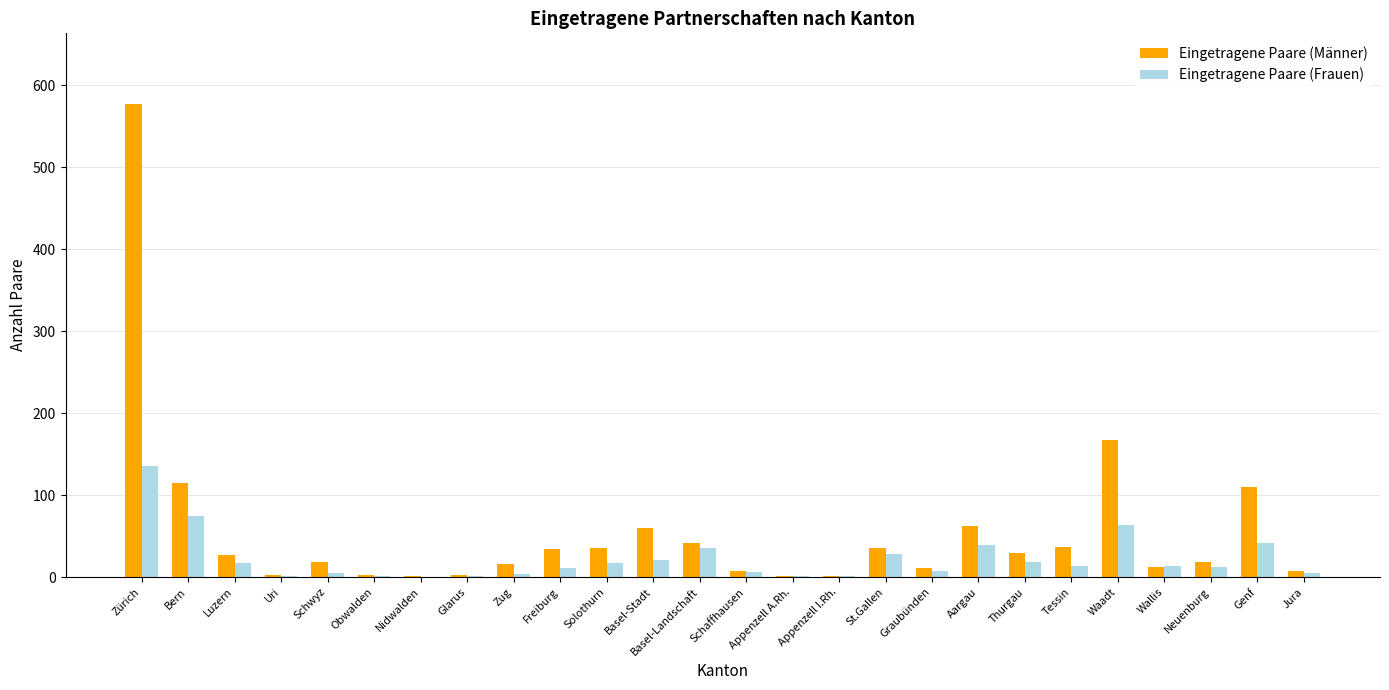

What is the difference between the Eingetragene Paare (Männer) values at Neuenburg and Zug?

2